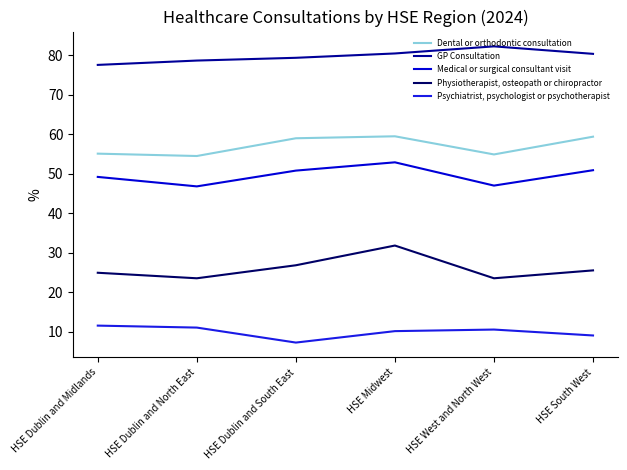

The value of Physiotherapist, osteopath or chiropractor at HSE South West is 25.5. True or false?

True